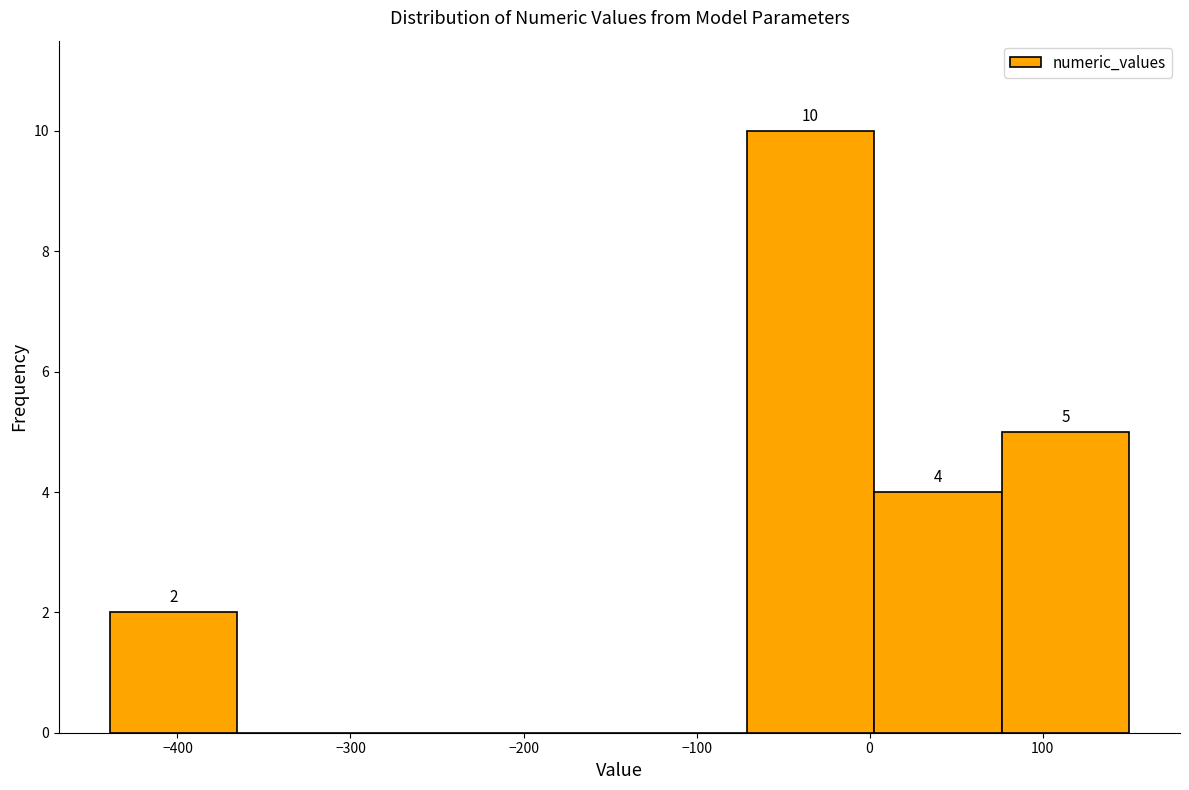

Over which range of the x-axis is the bar tallest?

-70 to 0